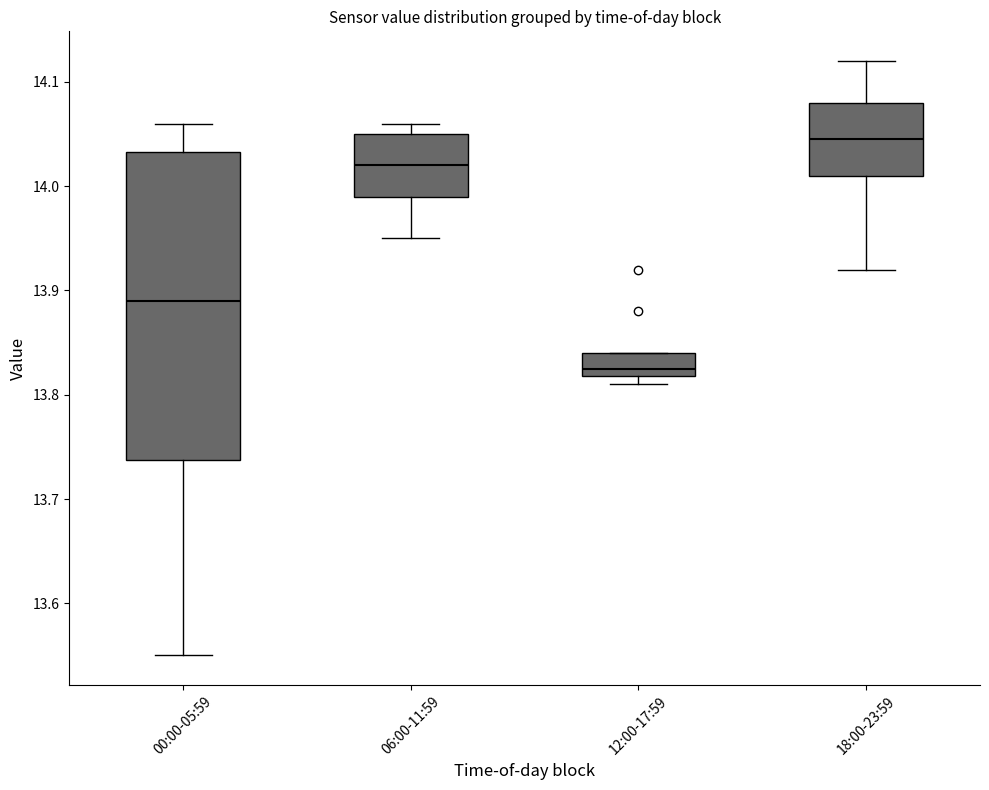

Comparing the boxes themselves (not the whiskers), which one is the tallest?

00:00-05:59